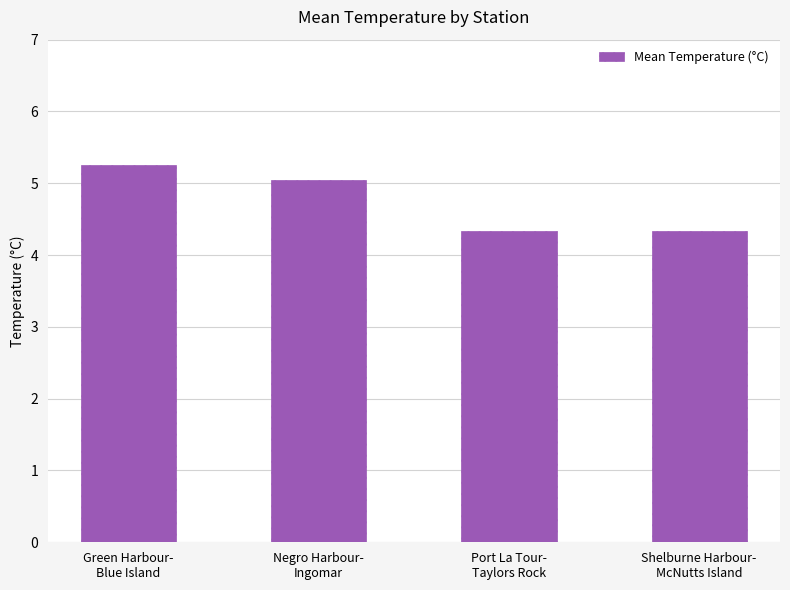

What is the value of the 1st bar from the left?

5.3